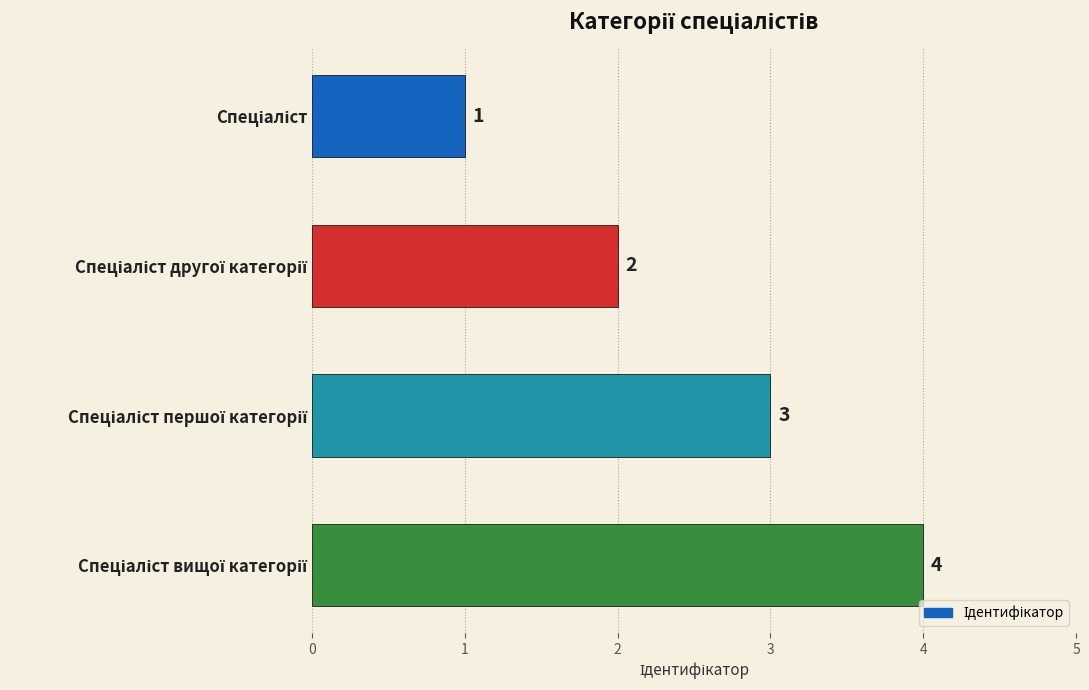

What is the difference between the maximum and minimum values?

3